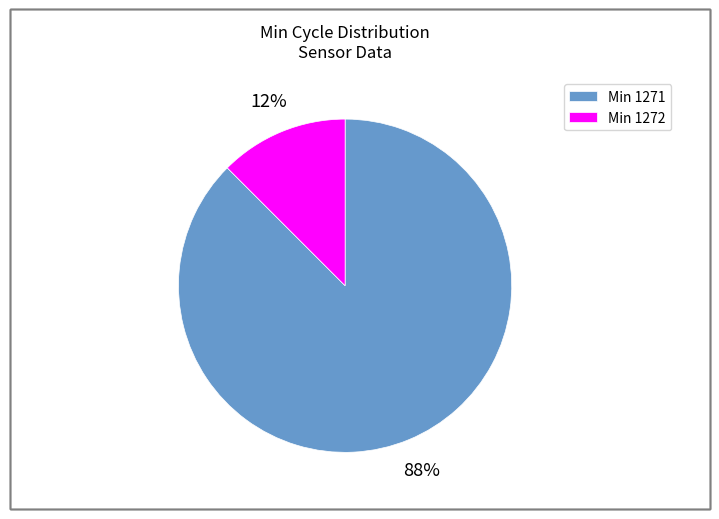

Which category has the biggest portion of the pie?

Min 1271